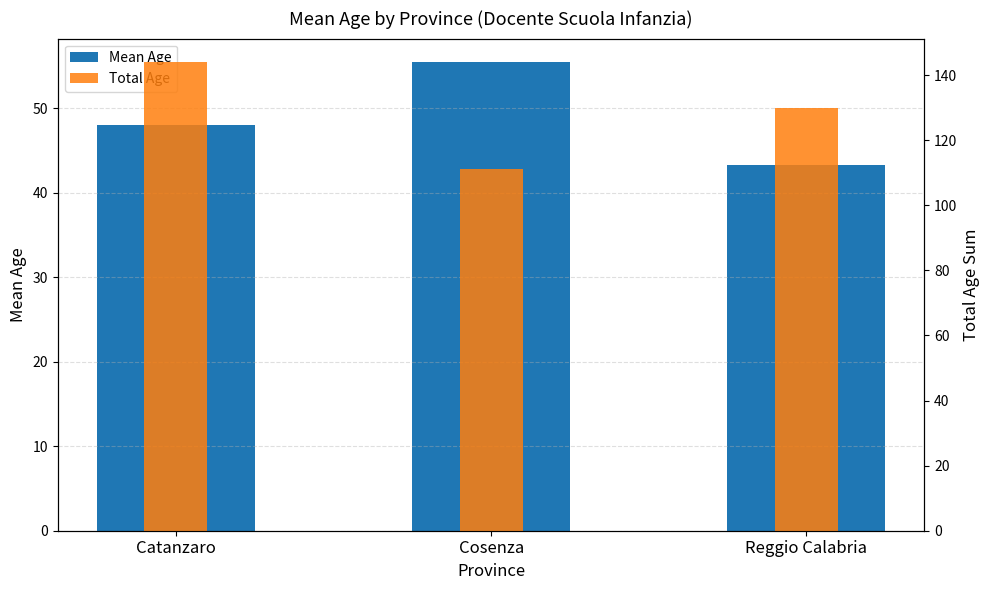

Rank the categories by Mean Age value from lowest to highest.

Reggio Calabria, Catanzaro, Cosenza